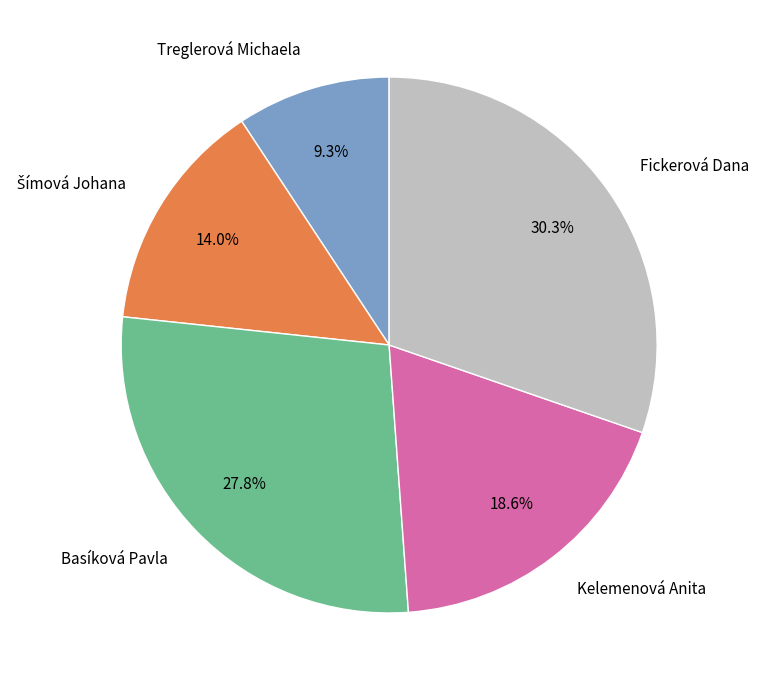

How many segments does this pie chart have?

5